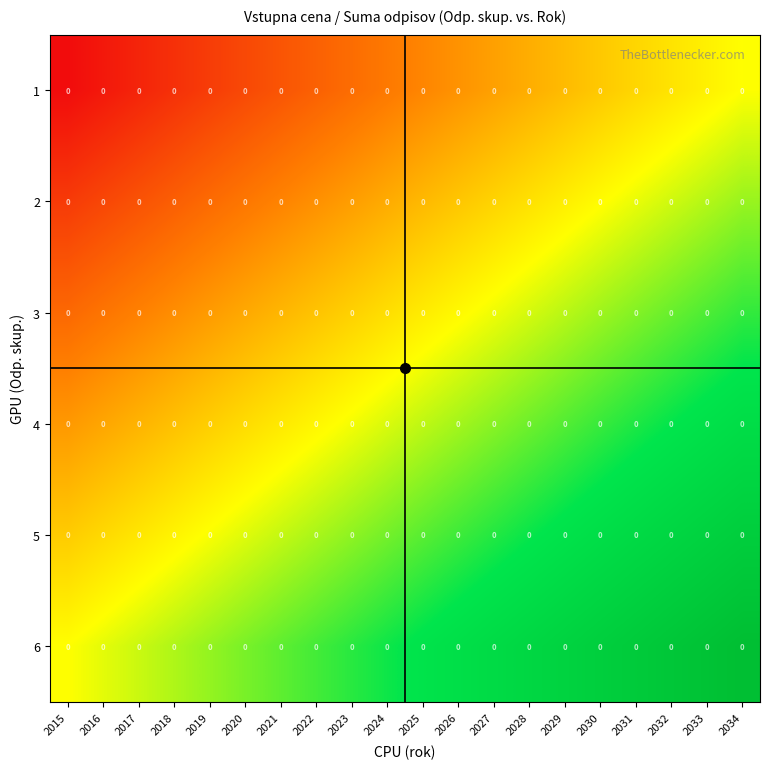

List the series in order of their overall mean, lowest first.

1, 2, 3, 4, 5, 6